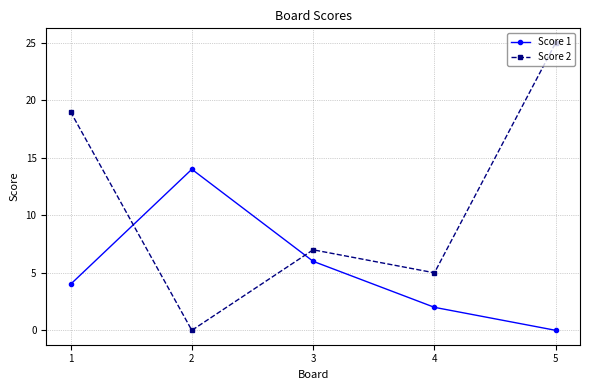

How many Score 1 values are between 2 and 6?

3